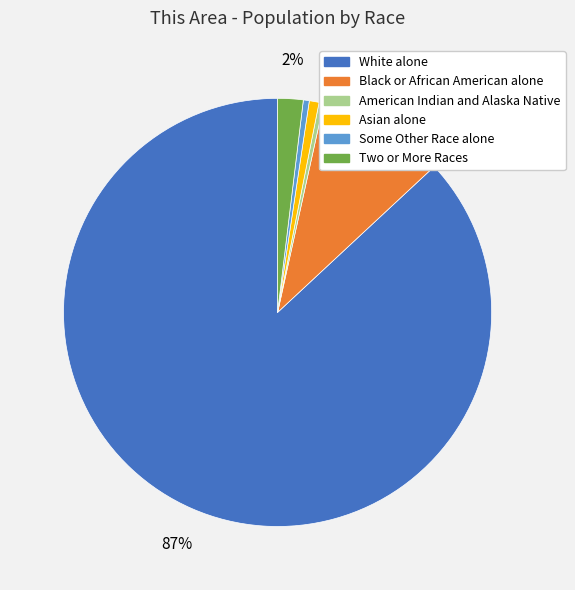

What is the majority slice?

White alone